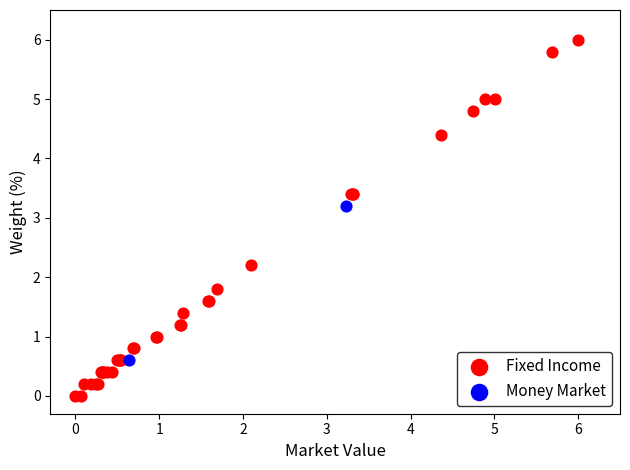

What are all the series names shown in the legend?

Fixed Income, Money Market